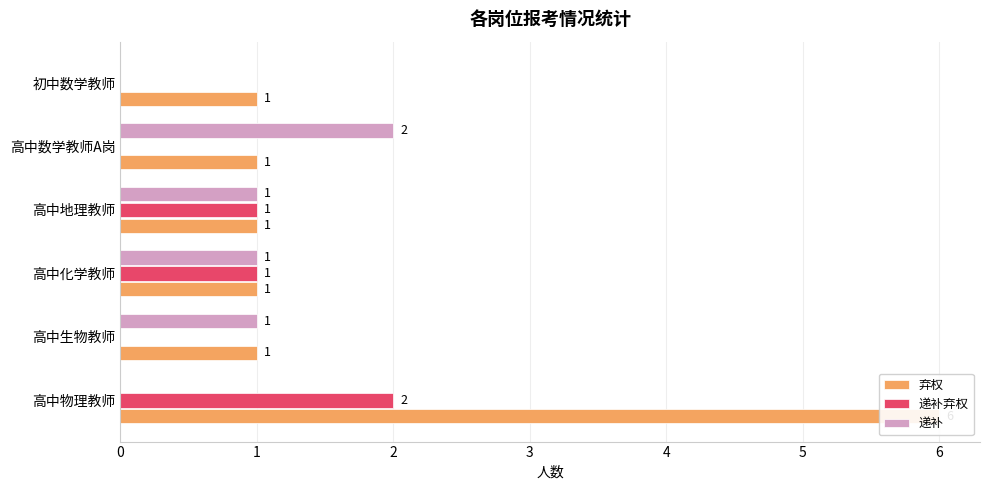

Is it true that 递补 equals 1 at 高中化学教师?

True